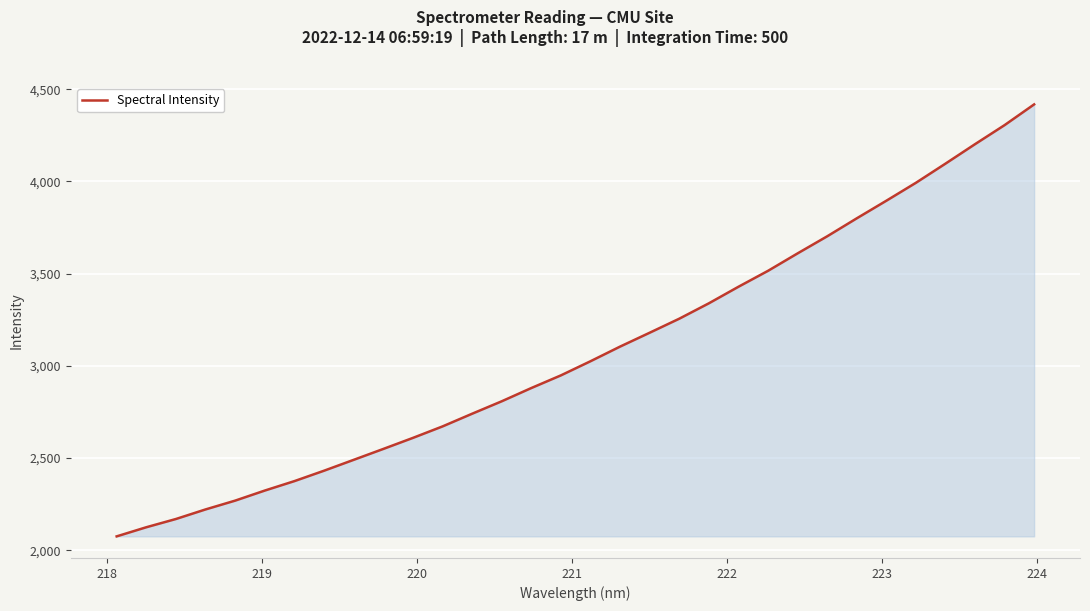

What is the maximum value shown in the chart?

4417.4